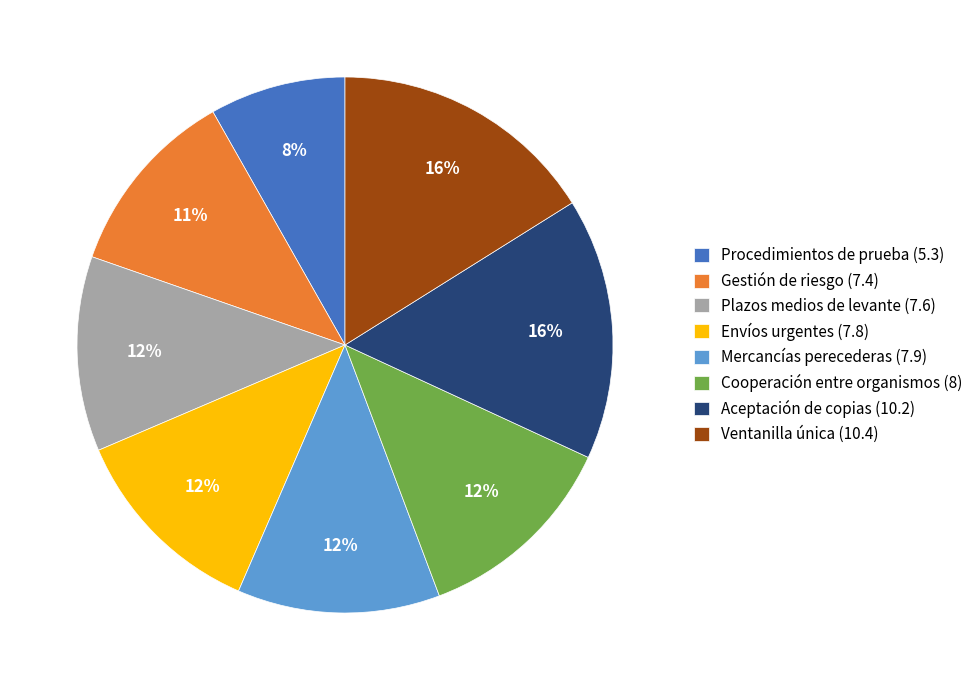

Approximately how many times larger is the value at Aceptación de copias (10.2) compared to Envíos urgentes (7.8)?

1.3